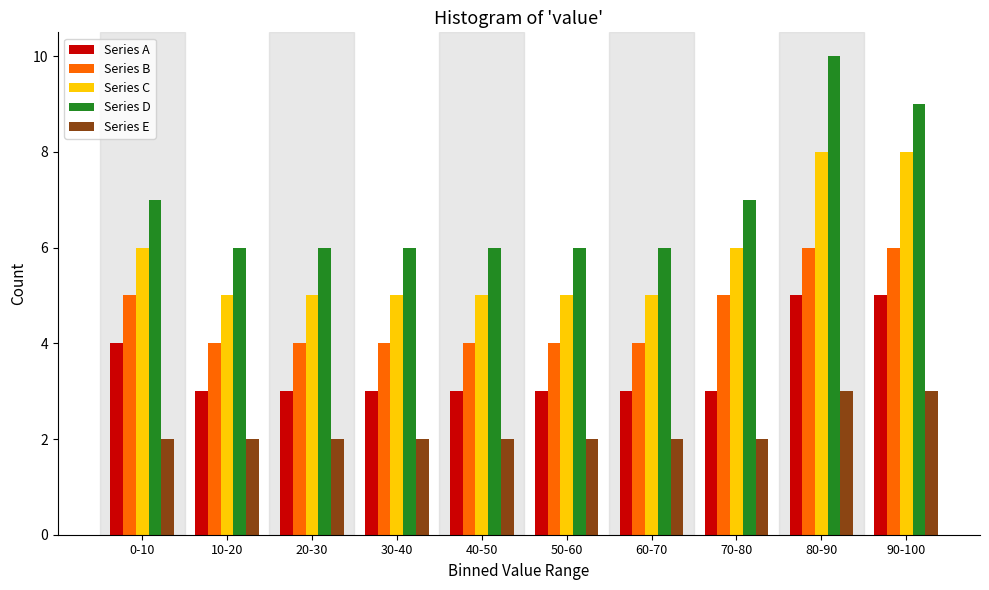

Is the value of Series B at 80-90 greater than the value of Series C at 10-20?

Yes